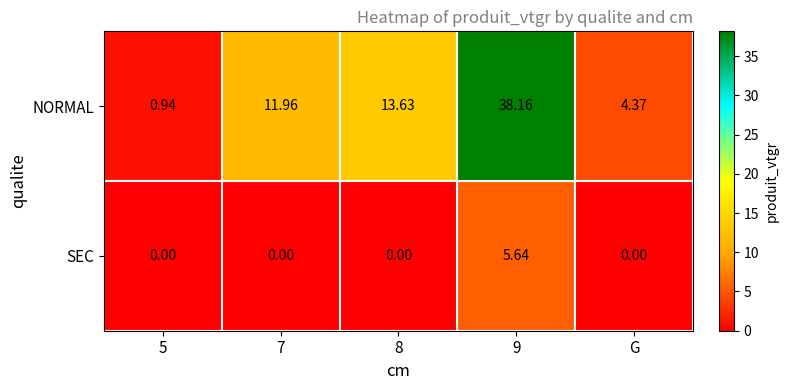

Which series has the largest total across all categories?

NORMAL